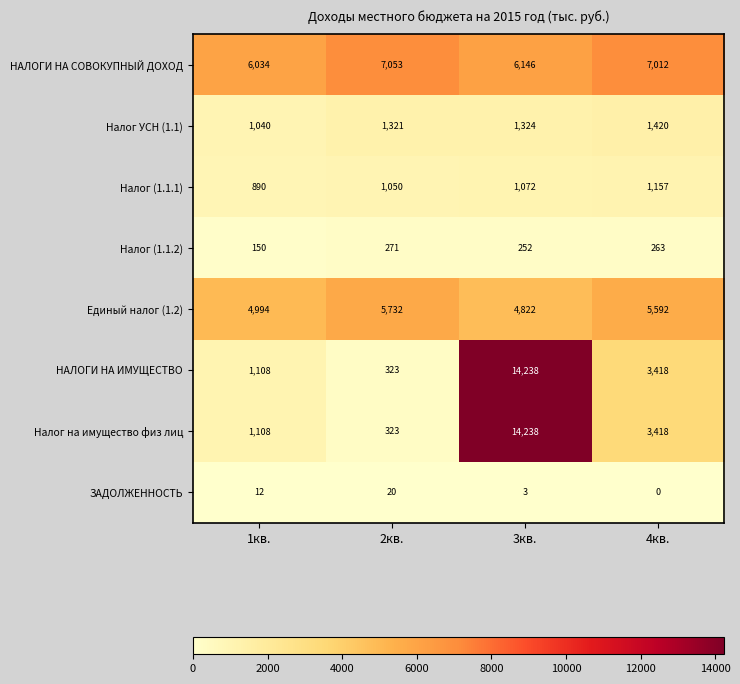

Which series has the largest total across all categories?

НАЛОГИ НА СОВОКУПНЫЙ ДОХОД